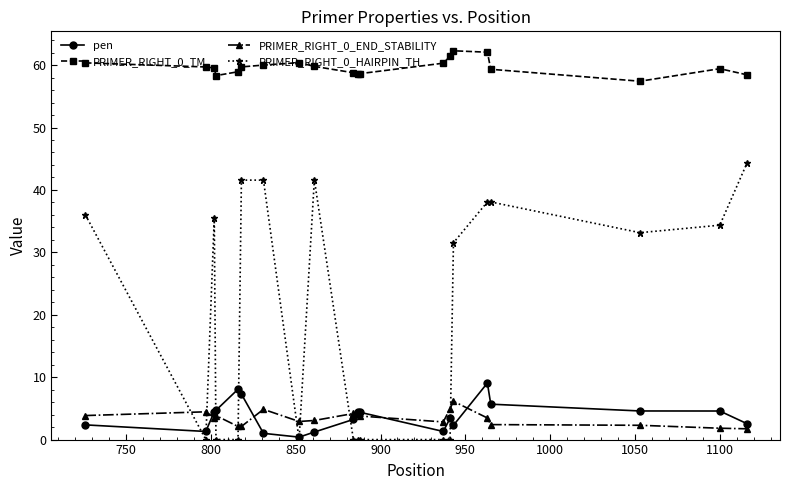

Which series has the largest total across all categories?

PRIMER_RIGHT_0_TM